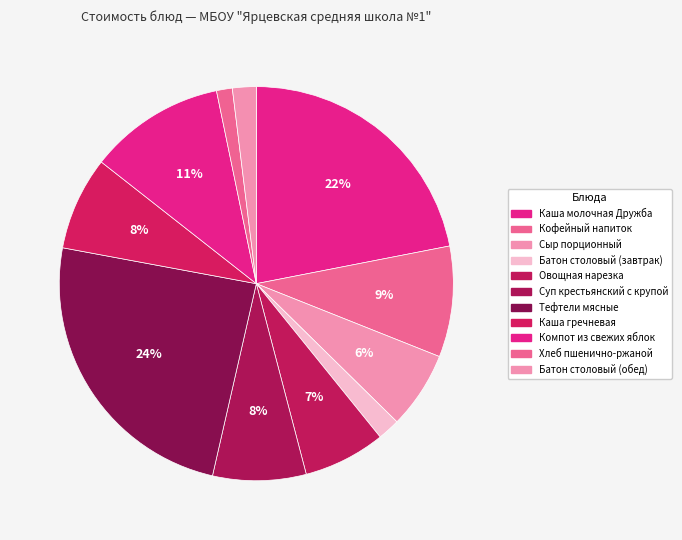

Combined, do Суп крестьянский с крупой and Каша молочная Дружба account for over 50%?

No